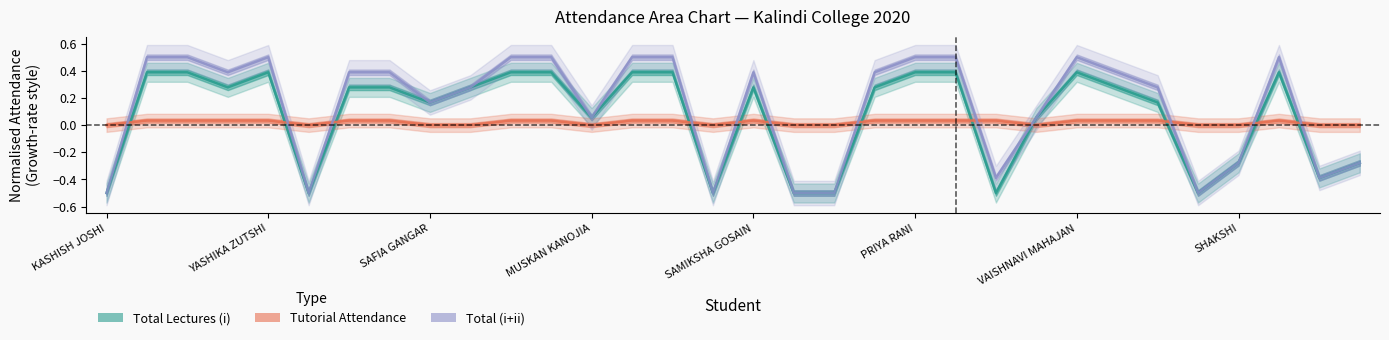

Is it true that Total (i+ii) equals -0.7 at KASHISH JOSHI?

False